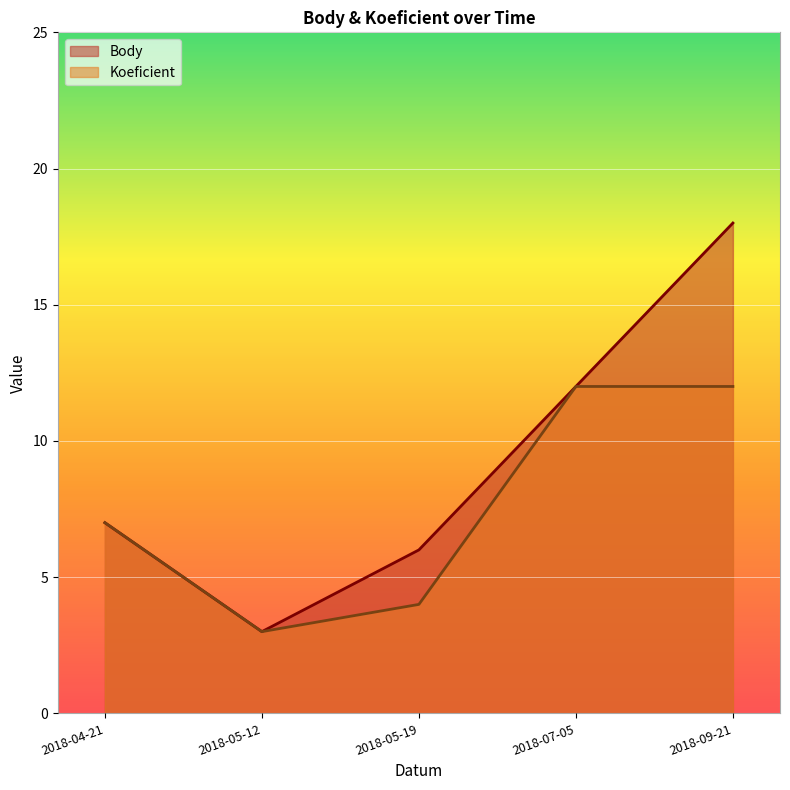

How many Koeficient values are between 4 and 12?

4